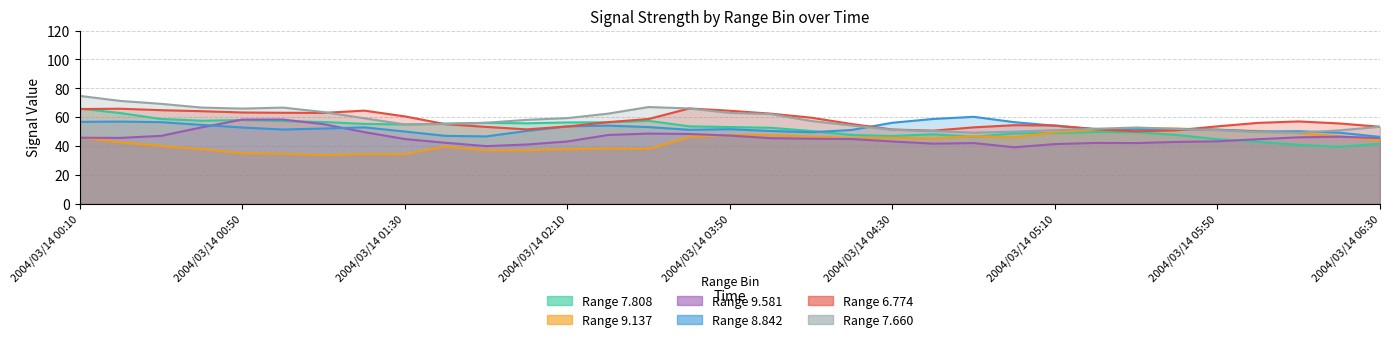

At which label is 9.137 closest to 42?

2004/03/14 00:20